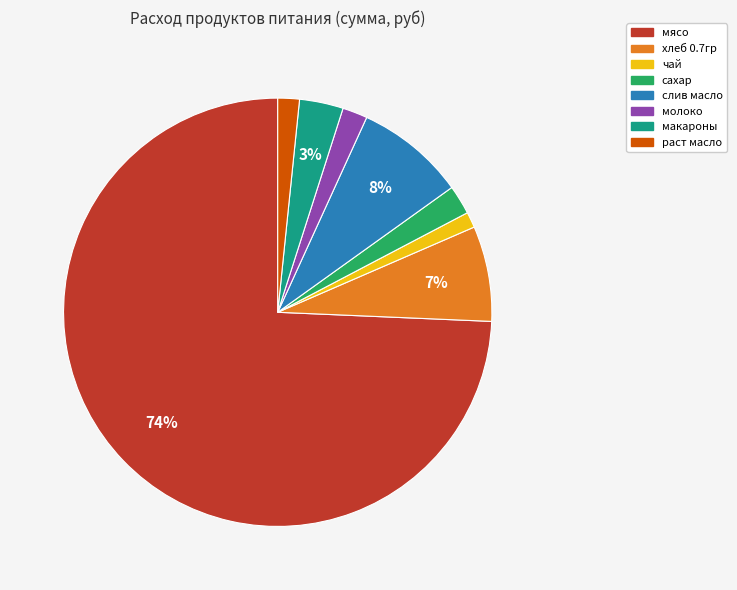

To the nearest percent, what portion does молоко represent?

2%